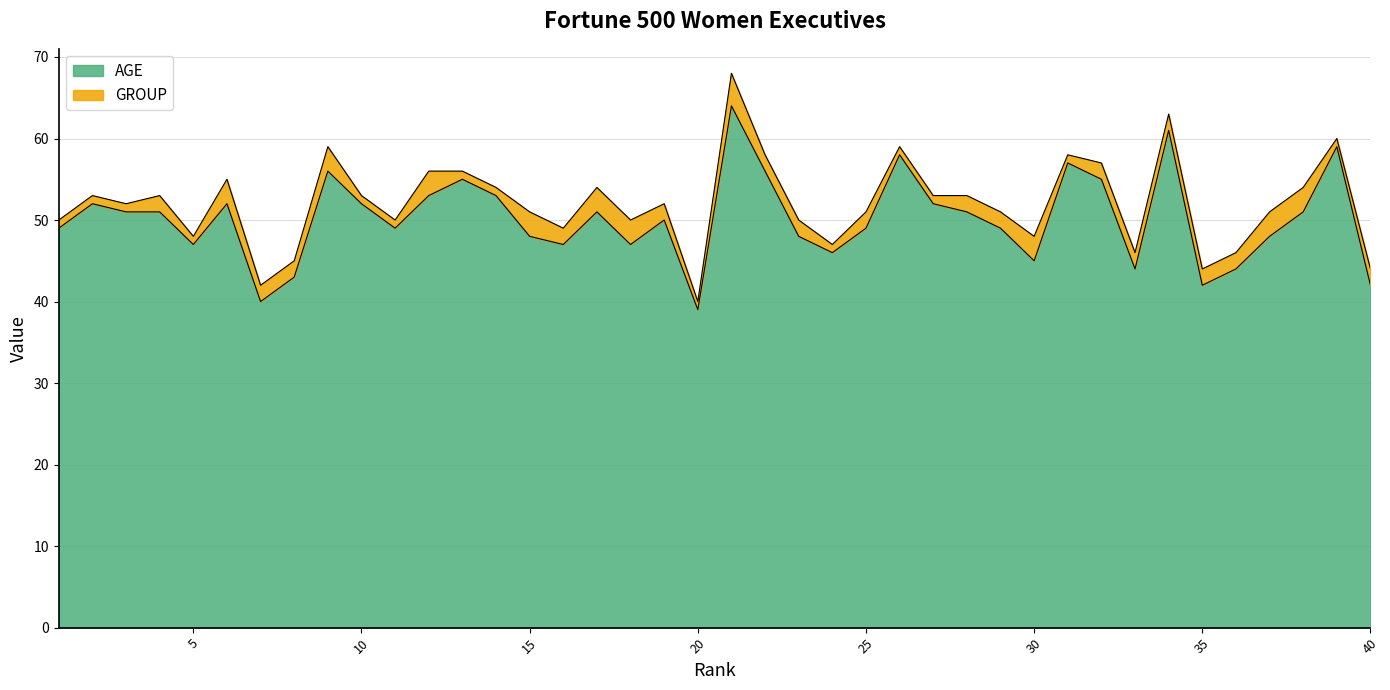

Which category has the lowest value across all series?

20